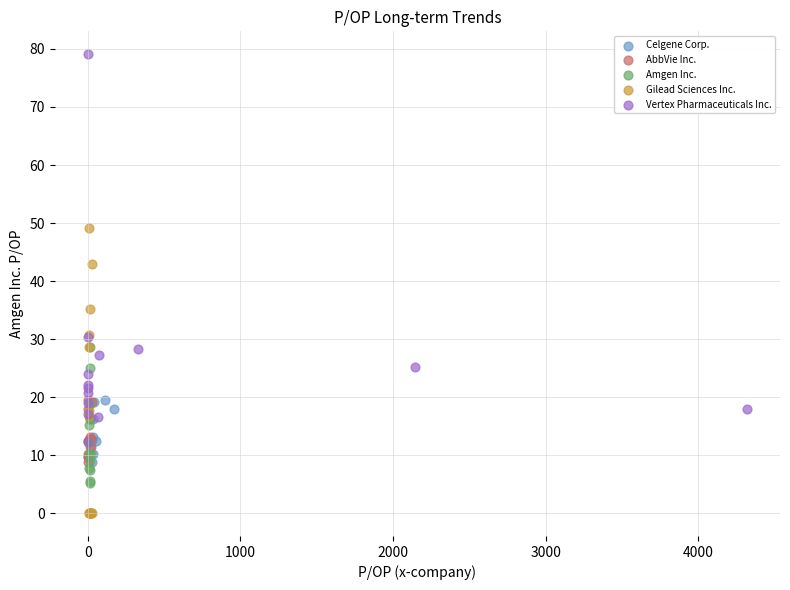

Which series has the largest Y range (max minus min)?

Vertex Pharmaceuticals Inc.